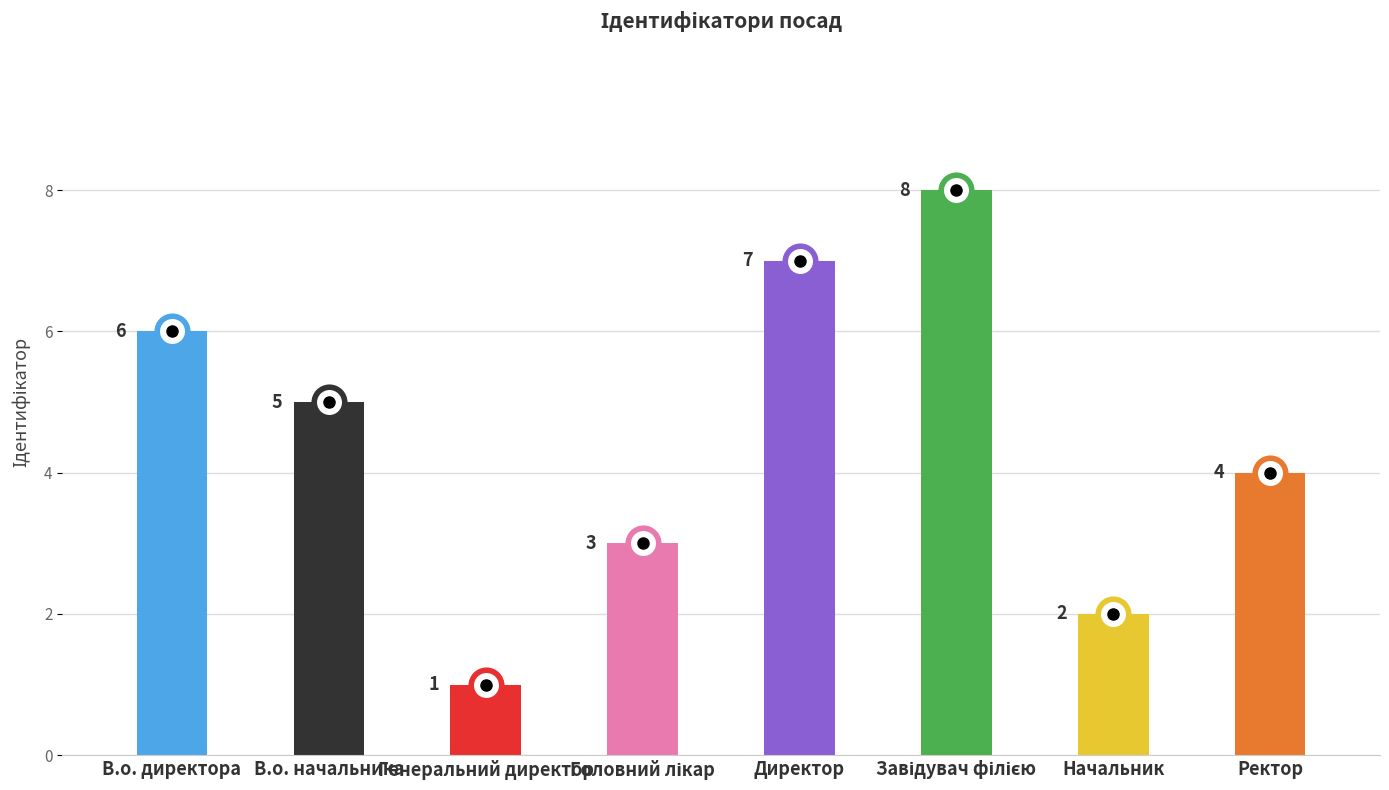

What is the minimum value shown in the chart?

1